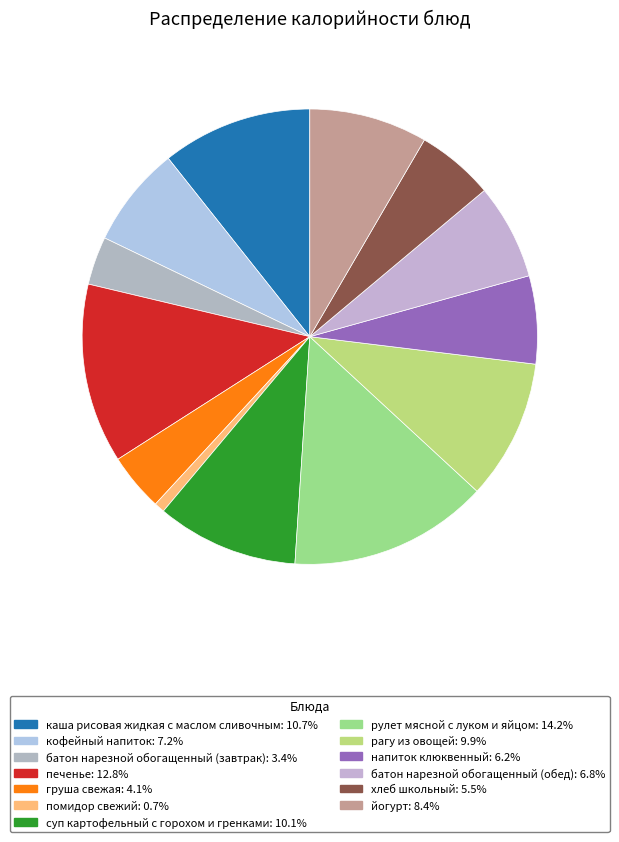

True or false: суп картофельный с горохом и гренками accounts for 10% of the total.

True